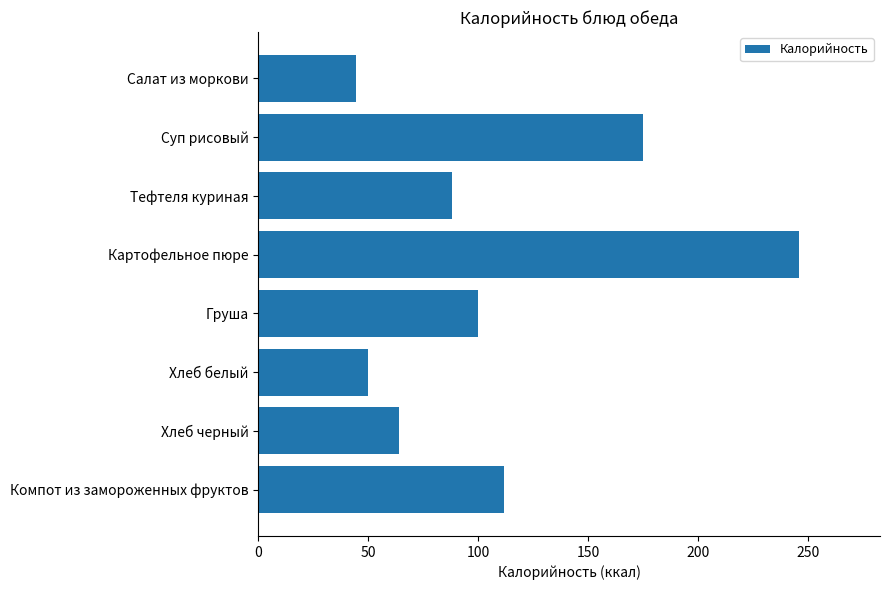

What is the average value?

109.9